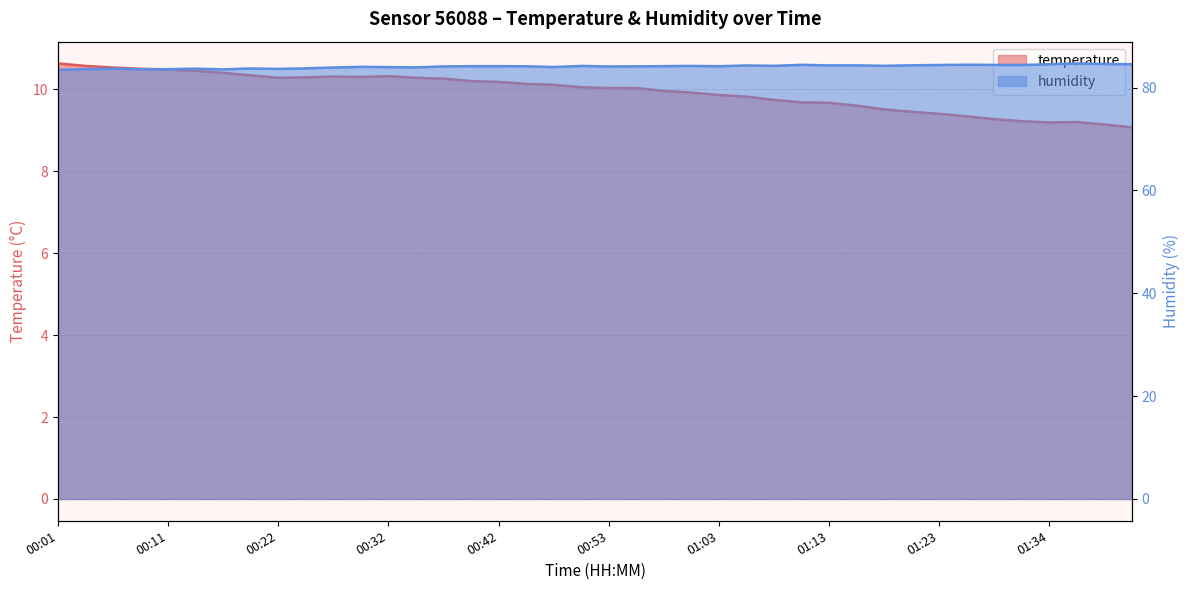

The humidity series shows 84.0 at 00:32. True or false?

True